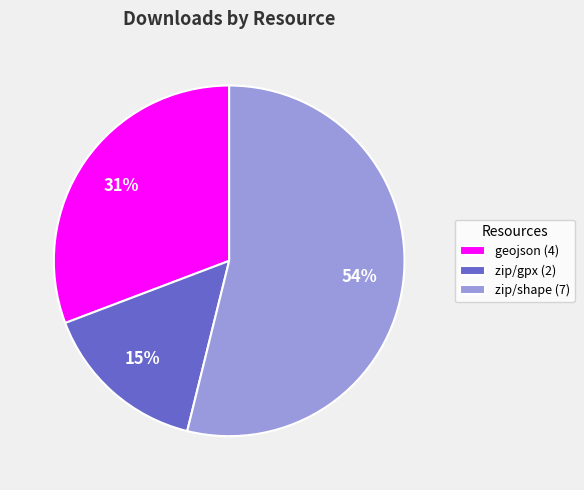

Count the number of slices in the pie.

3